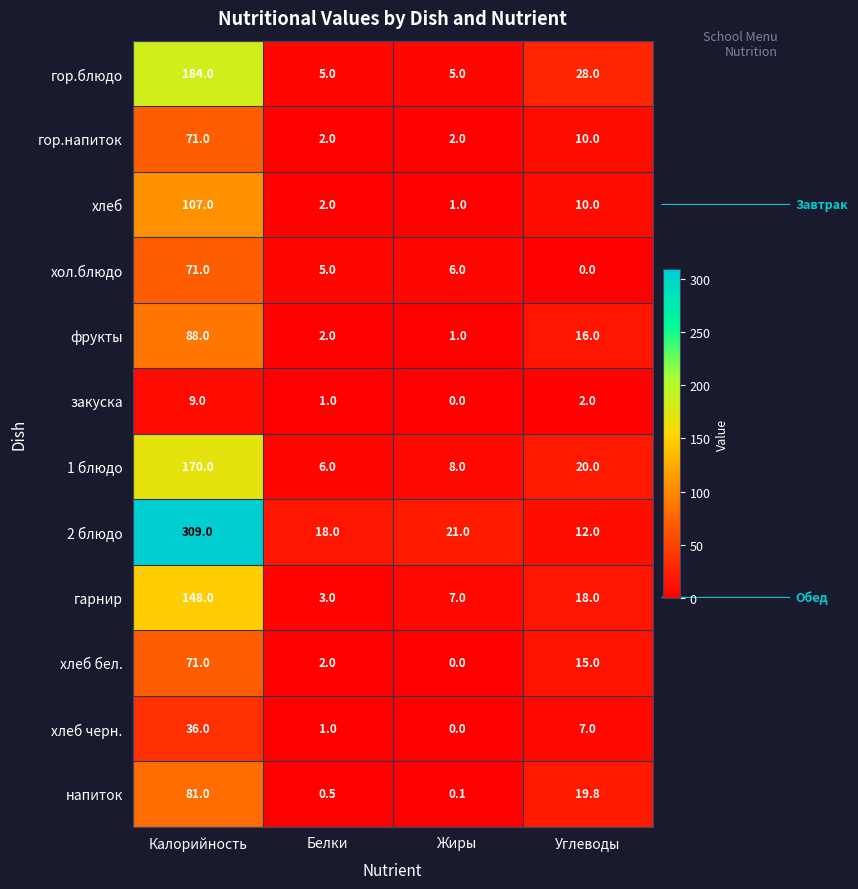

What is the maximum value for напиток?

81.0